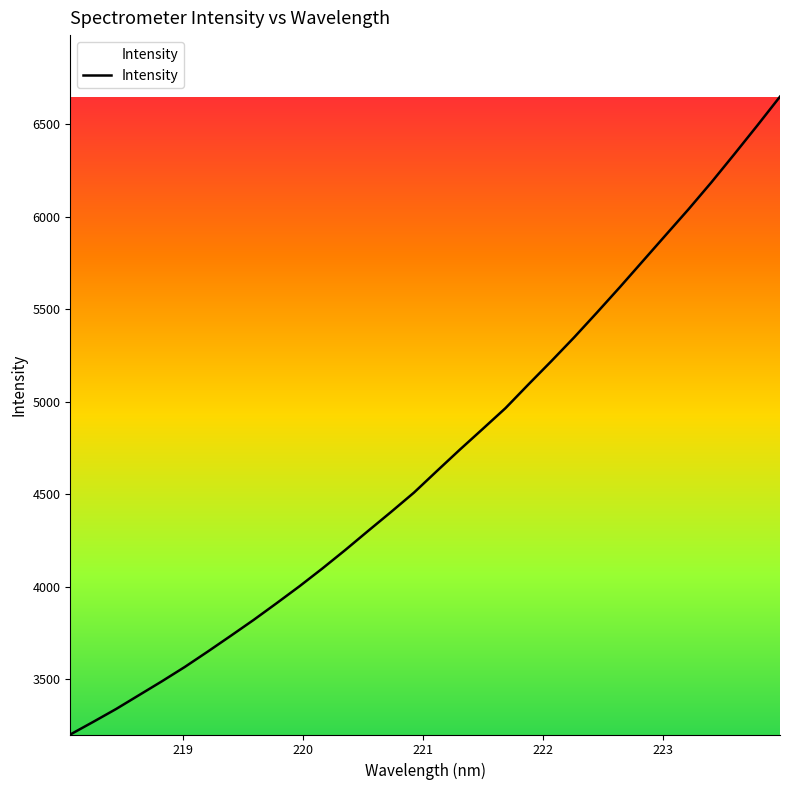

What is the minimum value shown in the chart?

3201.7